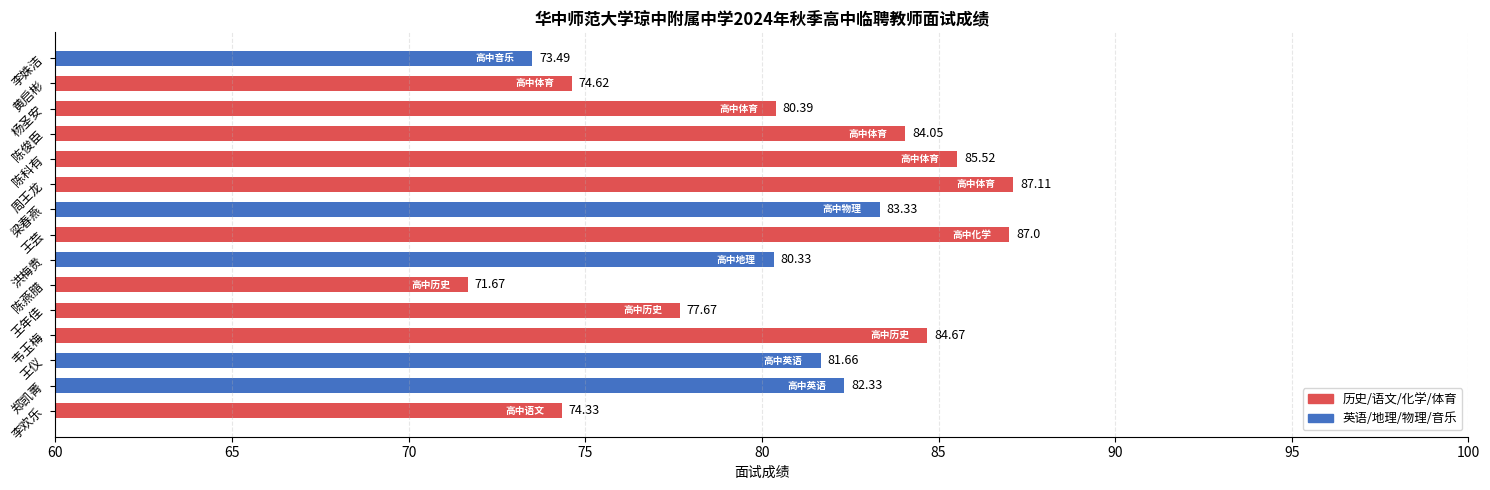

List the labels in order of value, smallest first.

陈燕腊, 李姝洁, 李欢乐, 黄启彬, 王年佳, 洪梅贵, 杨圣安, 王仪, 郑凯菁, 梁春燕, 陈俊臣, 韦玉梅, 陈科有, 王芸, 周王龙